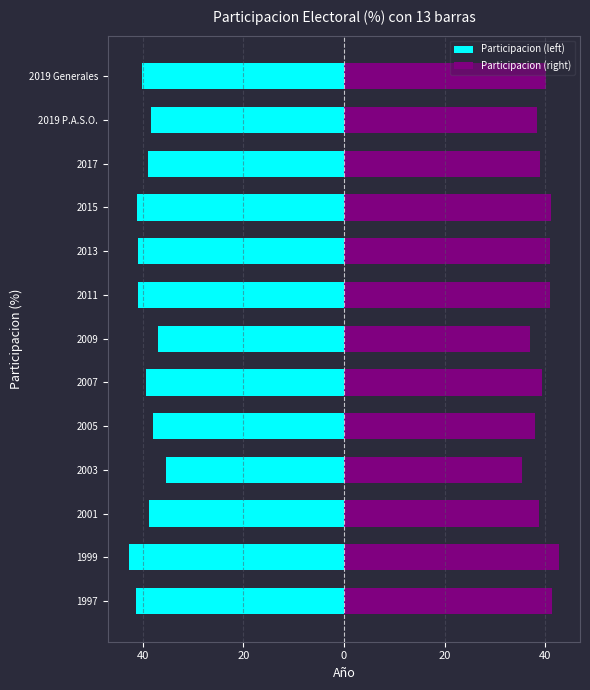

What is the lowest value of the Participacion (right) series?

35.4